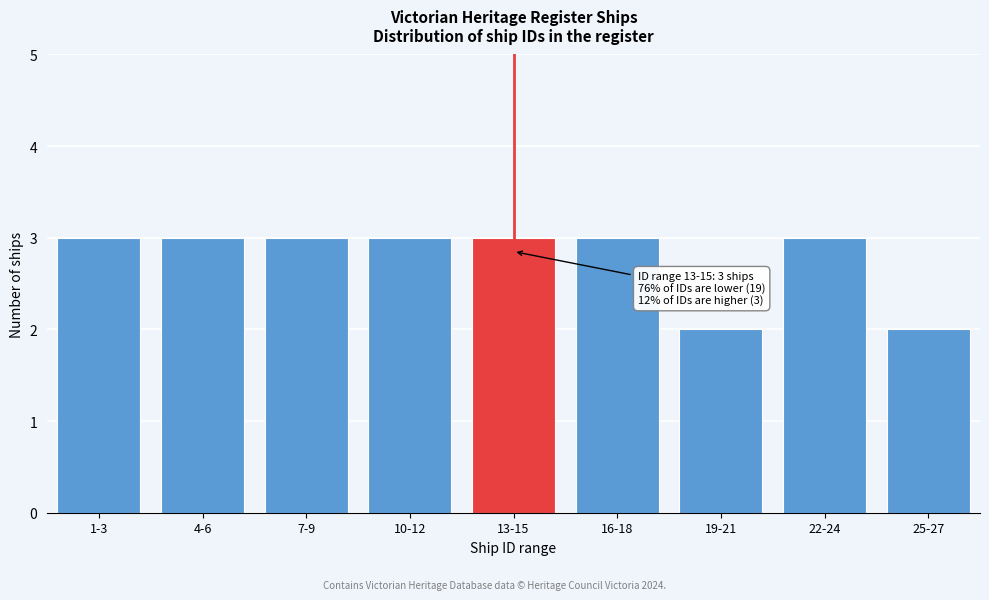

Reading left to right, transcribe all the data shown in this chart.

1-3=3	4-6=3	7-9=3	10-12=3	13-15=3	16-18=3	19-21=2	22-24=3	25-27=2